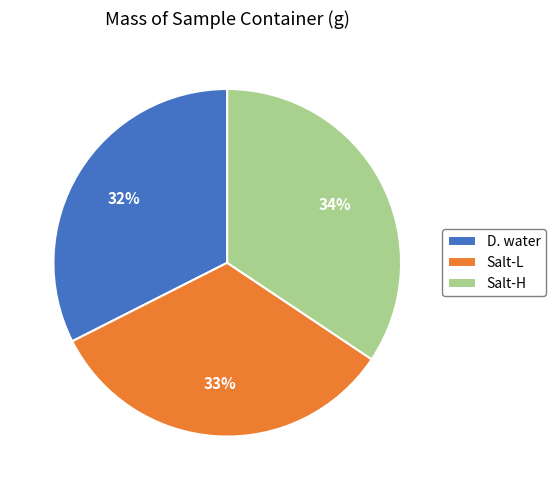

Is it true that Salt-L is 33% of the pie?

True